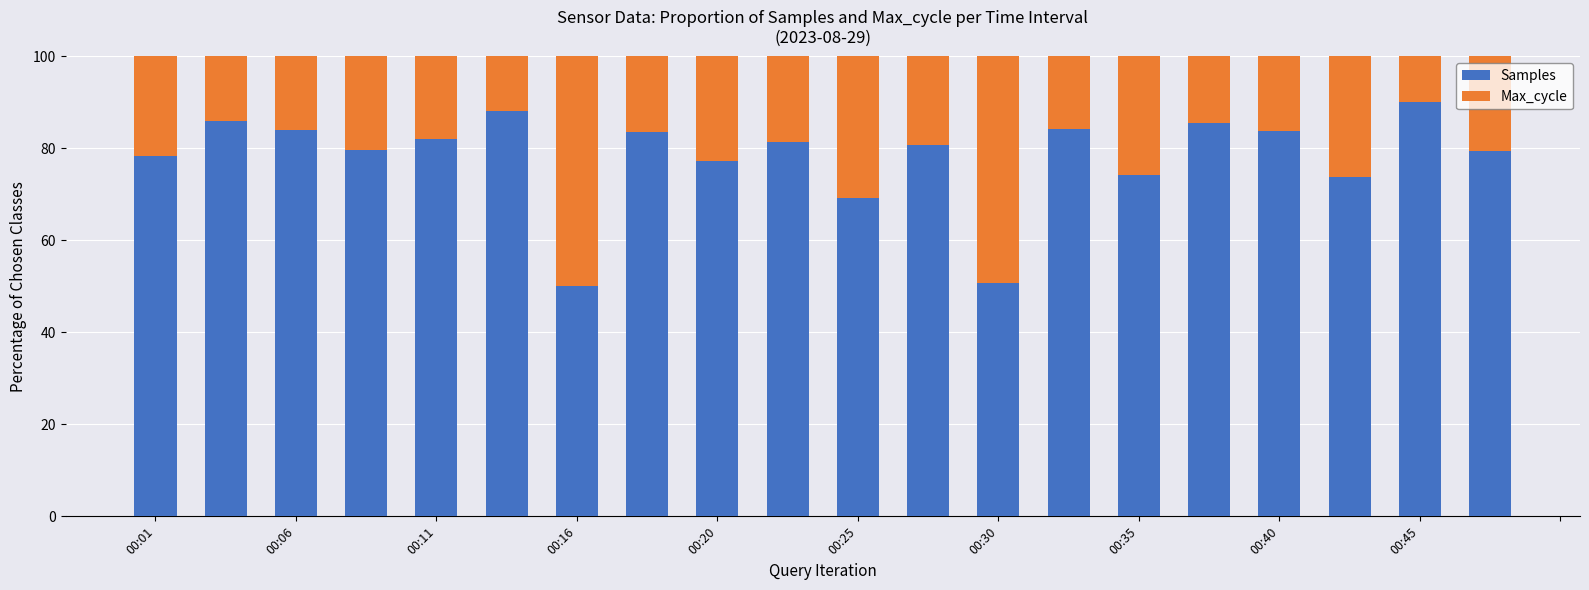

What is the difference between the maximum and minimum values in the Samples series?

40.0